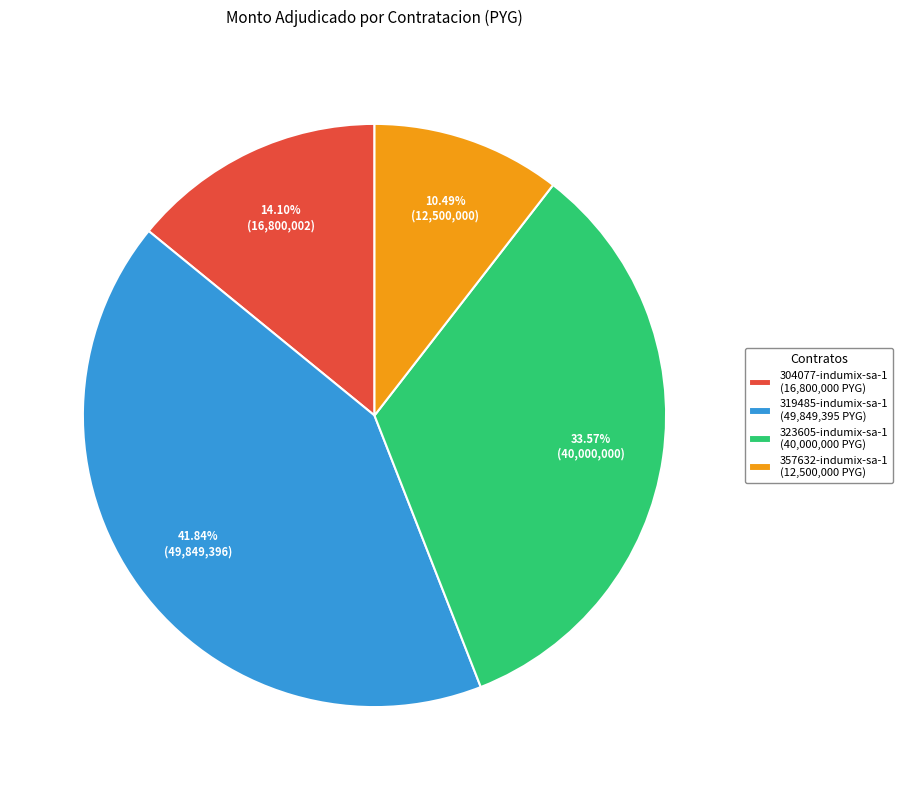

To the nearest percent, what is the average slice percentage?

25%